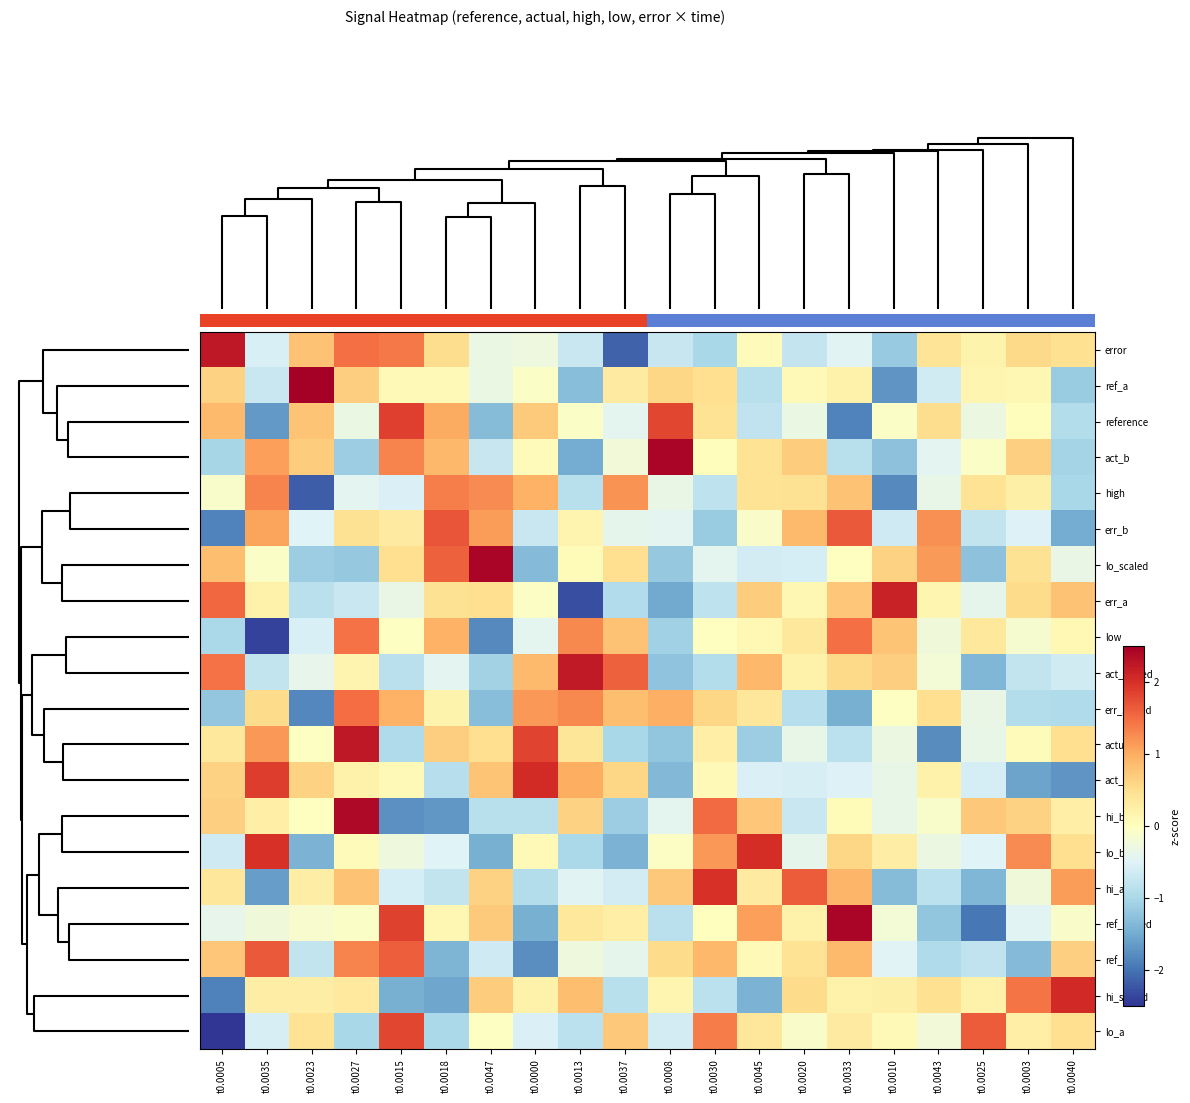

What is the total value across all series at t0.0033?

4.8